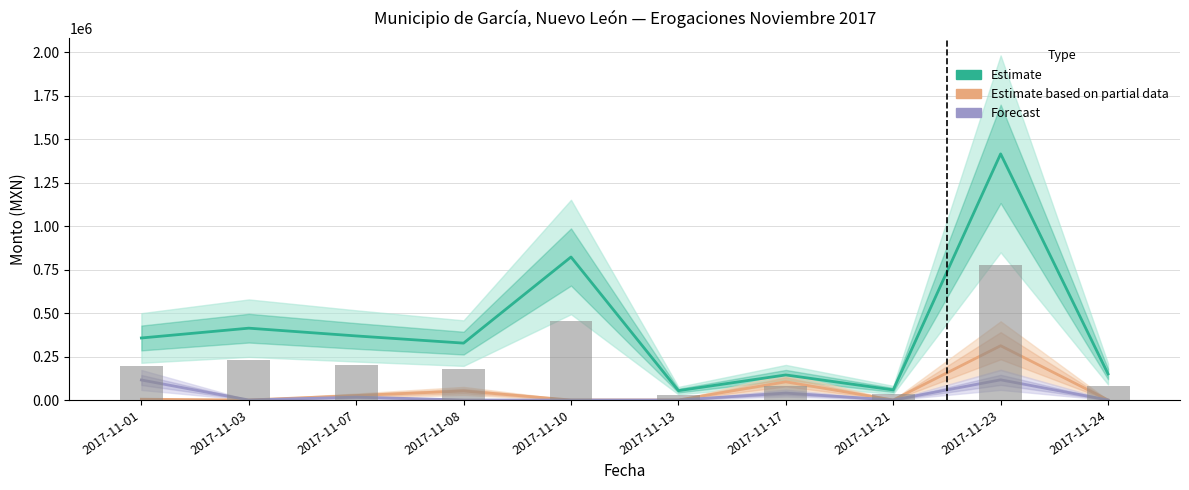

What is the spread (max minus min) of values at 2017-11-10?

821966.3